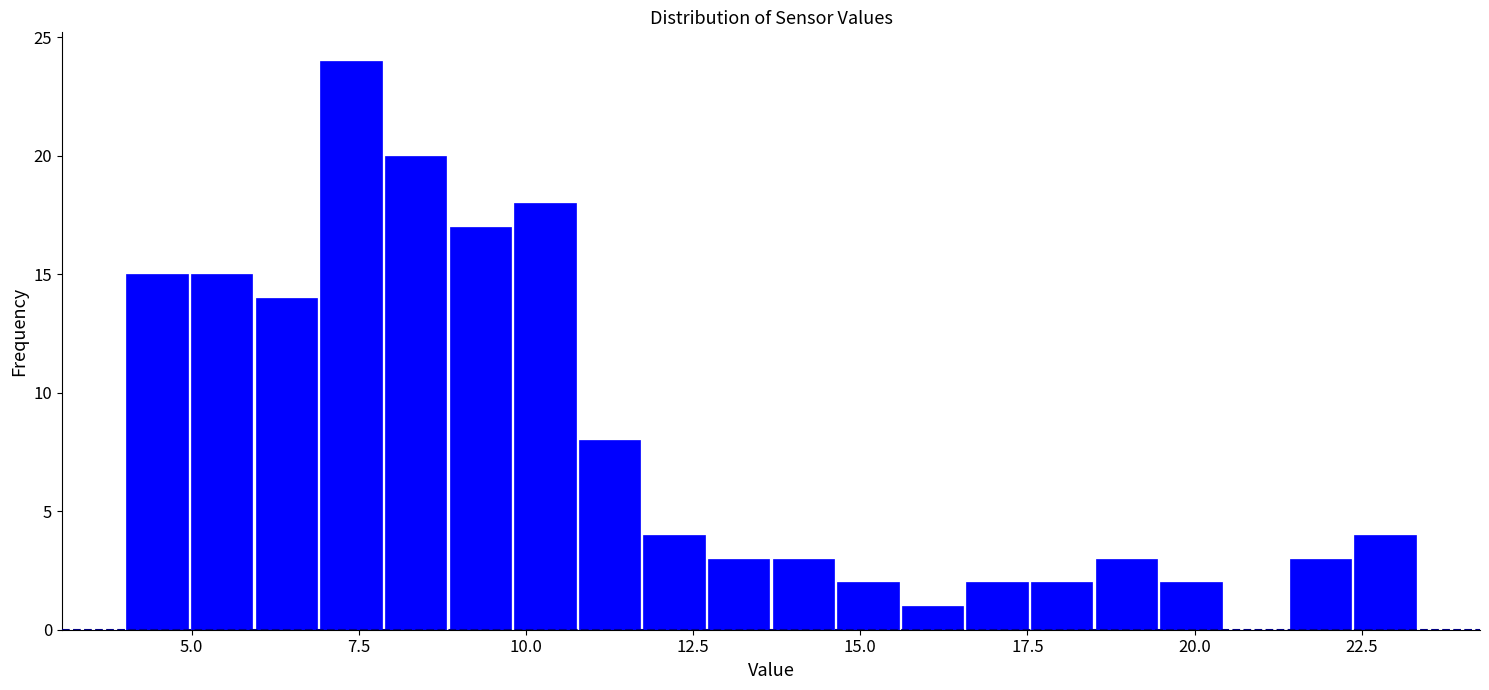

Around what value on the x-axis is the tallest bar? Give the approximate position of its centre, as read against the axis.

7.5